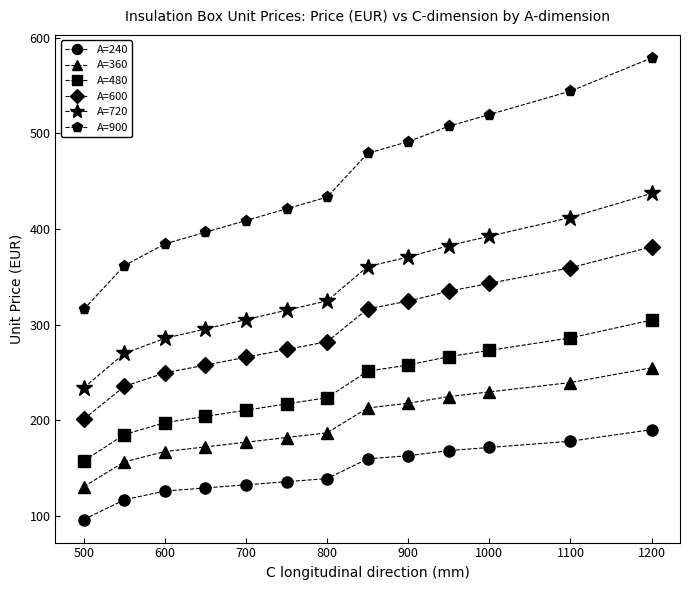

Rank the series by their maximum value, from lowest to highest.

A=240, A=360, A=480, A=600, A=720, A=900